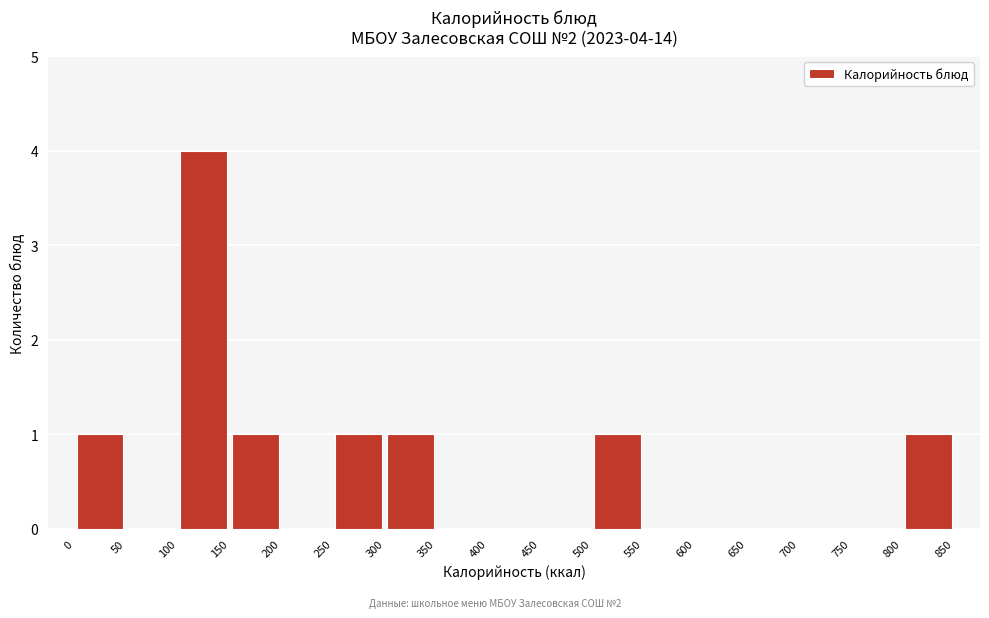

Which range on the x-axis has the tallest bar?

100 to 150